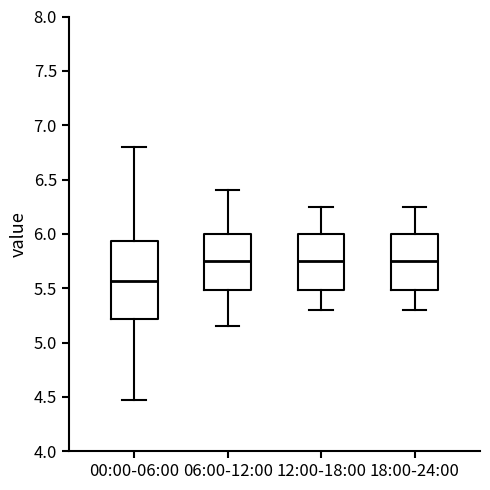

Reading left to right, transcribe this box plot: for each box, give where its median line is, the range the box spans, and where its two whiskers end, as read against the y-axis. The values are not printed on the chart, so give them approximately, as read against the axis.

00:00-06:00: median 5.55, box 5.20 to 5.95, whiskers 4.45 to 6.80
06:00-12:00: median 5.75, box 5.50 to 6.00, whiskers 5.15 to 6.40
12:00-18:00: median 5.75, box 5.50 to 6.00, whiskers 5.30 to 6.25
18:00-24:00: median 5.75, box 5.50 to 6.00, whiskers 5.30 to 6.25